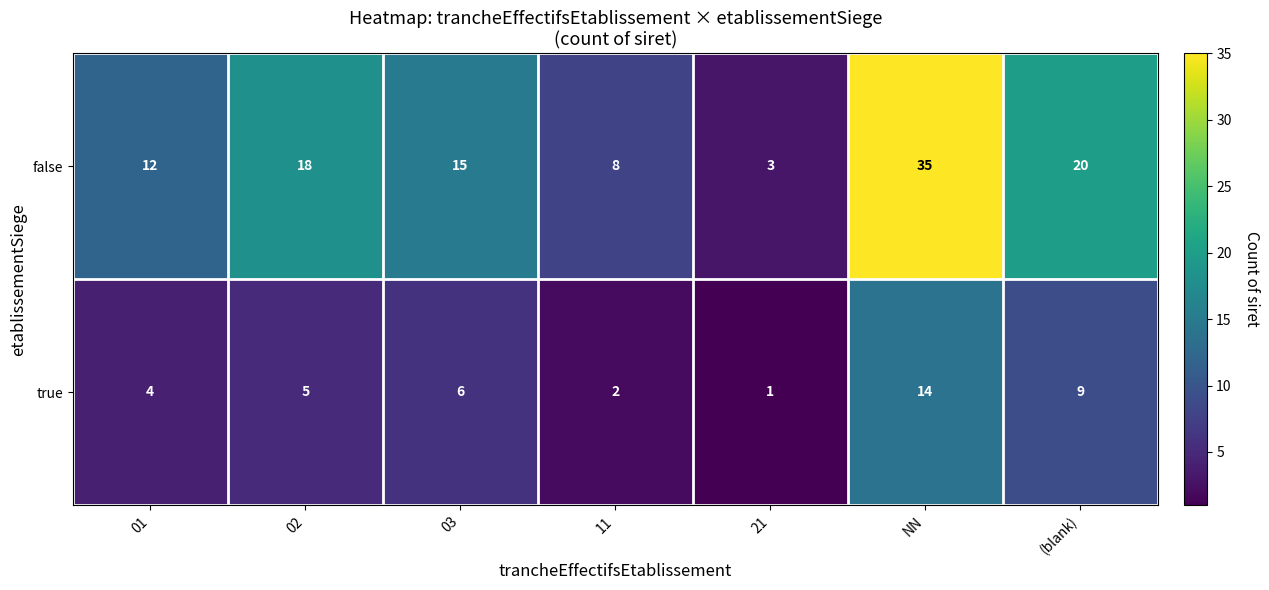

The value of false at 11 is 8. True or false?

True